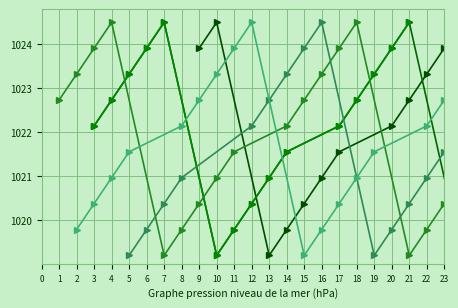

At 8, list the series in order from largest to smallest.

fevrier, mars, avril, janvier, mai, septembre